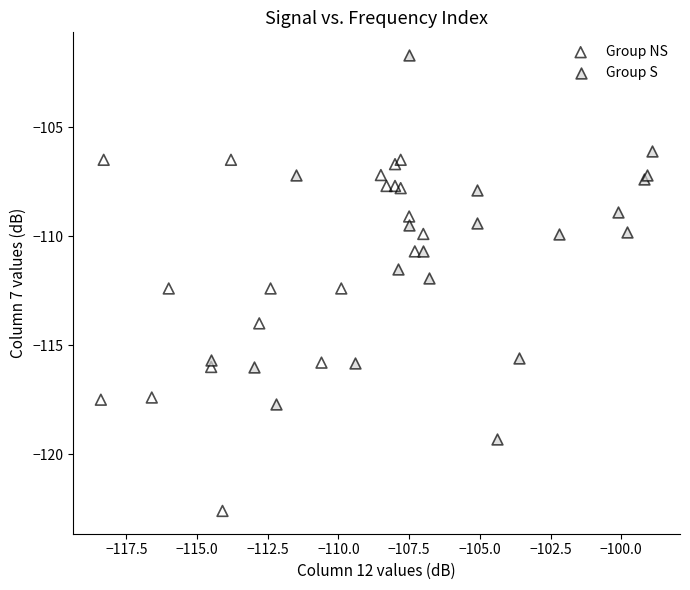

Which series reaches the maximum Y coordinate?

Group S